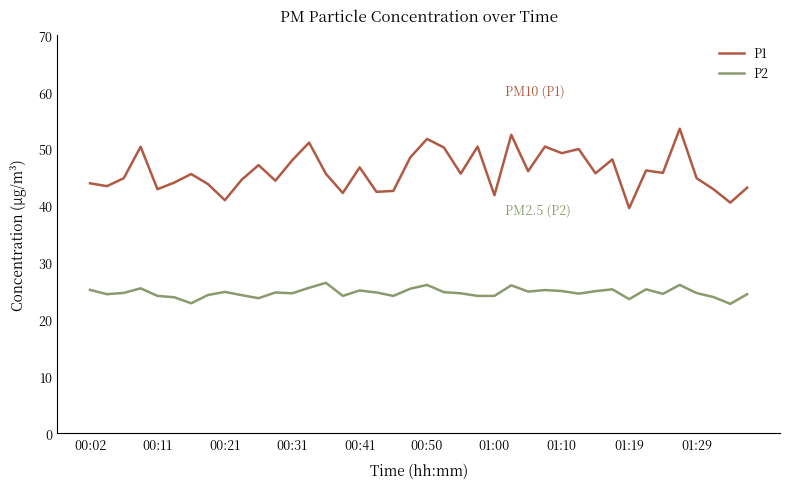

True or false: P2 and P1 intersect in this chart.

False